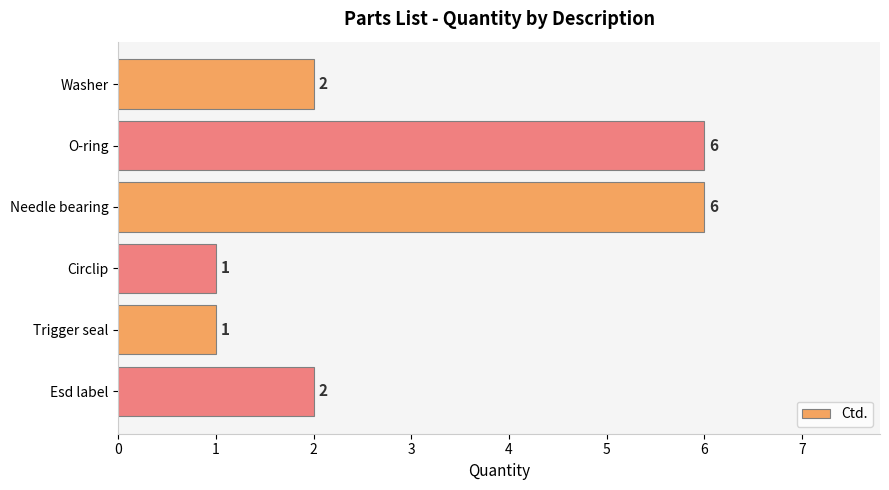

The chart shows a value of 1 at Esd label. True or false?

False